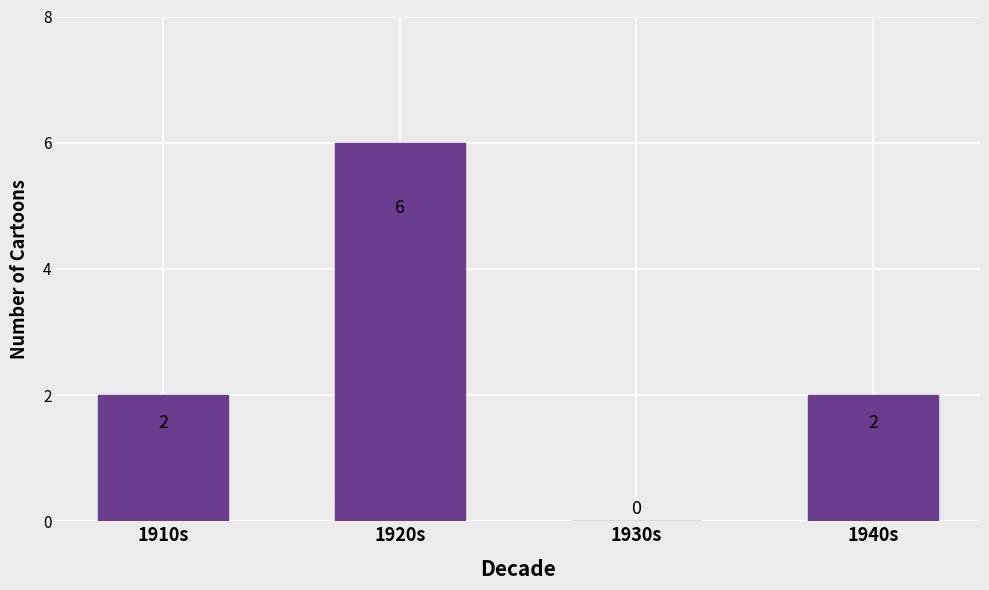

The chart shows a value of 2 at 1940s. True or false?

True